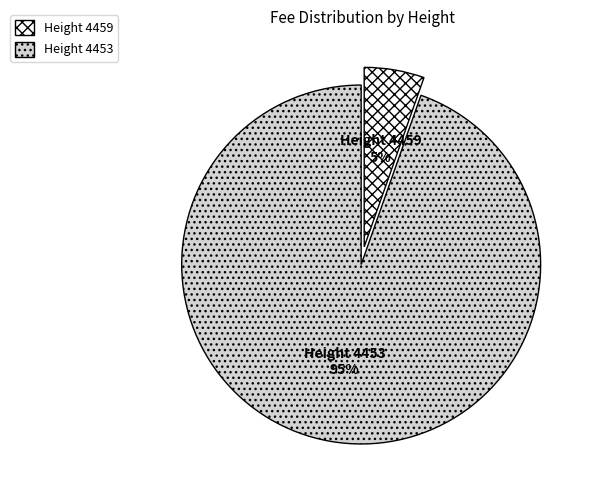

How many slices are in this pie chart?

2